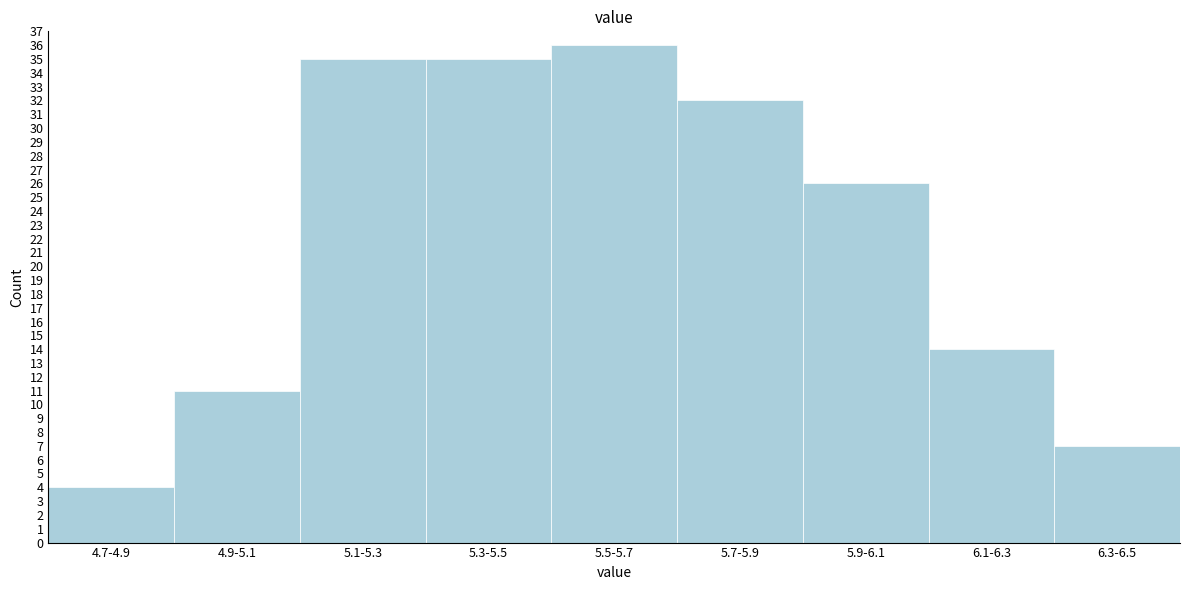

Reading left to right, list all the values displayed in this chart.

4.7-4.9=4	4.9-5.1=11	5.1-5.3=35	5.3-5.5=35	5.5-5.7=36	5.7-5.9=32	5.9-6.1=26	6.1-6.3=14	6.3-6.5=7